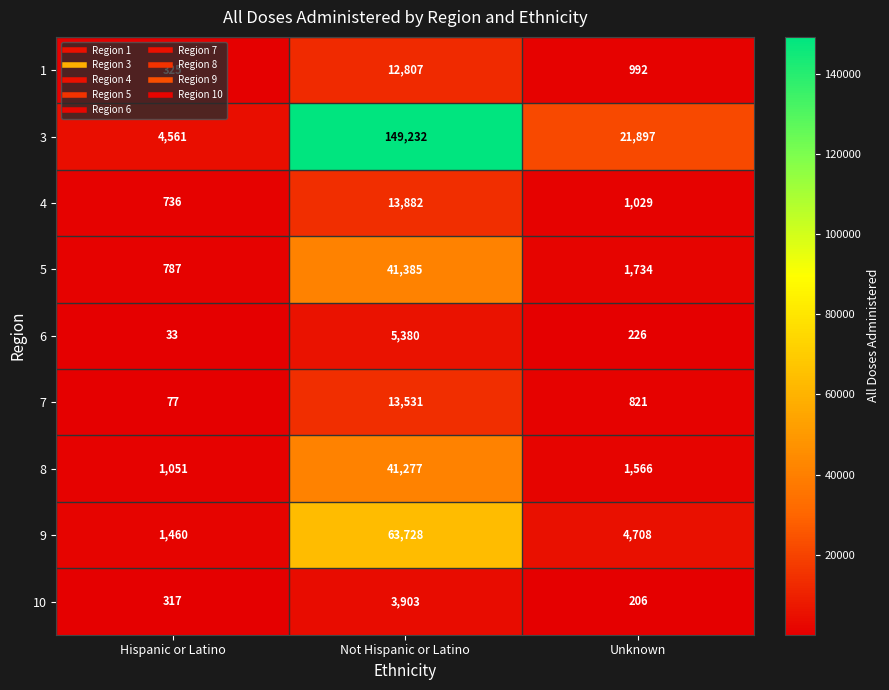

Which series has the largest total across all categories?

3